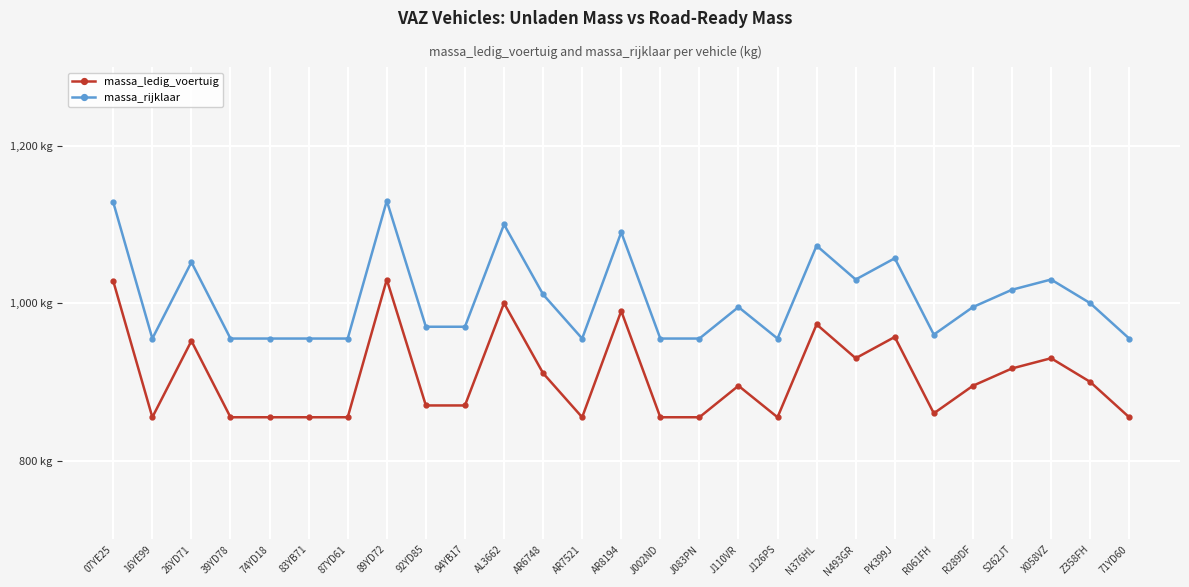

Rank the categories by massa_rijklaar value from lowest to highest.

16YE99, 39YD78, 74YD18, 83YB71, 87YD61, AR7521, J002ND, J083PN, J126PS, 71YD60, R061FH, 92YD85, 94YB17, J110VR, R289DF, Z358FH, AR6748, S262JT, N493GR, X058VZ, 26YD71, PK399J, N376HL, AR8194, AL3662, 07YE25, 89YD72